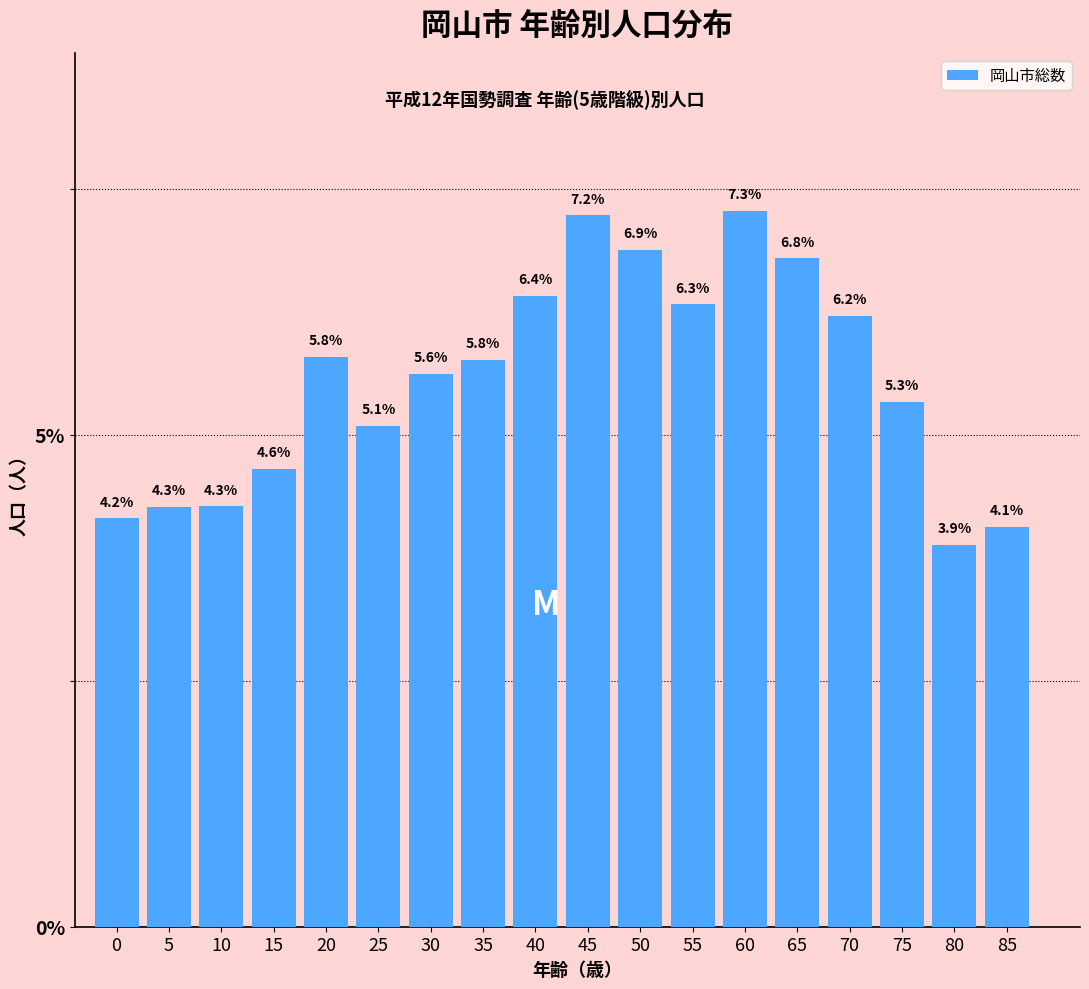

Reading right to left, extract all data points from this chart.

4.1	3.9	5.3	6.2	6.8	7.3	6.3	6.9	7.2	6.4	5.8	5.6	5.1	5.8	4.6	4.3	4.3	4.2